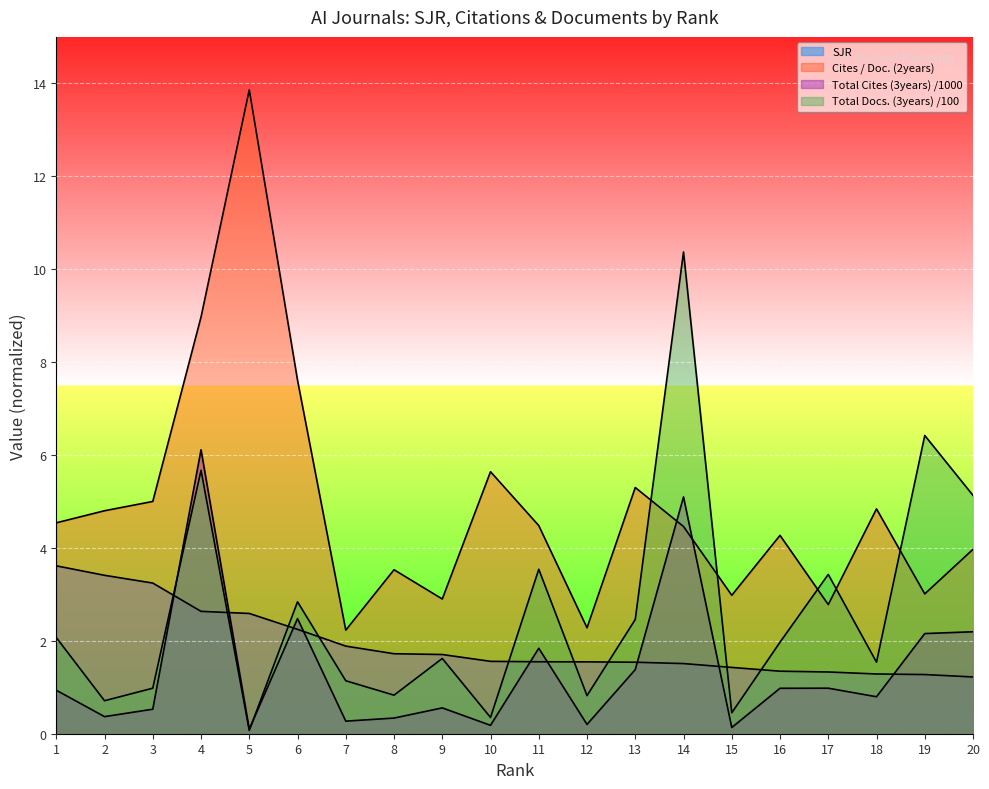

What is the sum of the Cites / Doc. (2years) values at 6 and 1?

12.2